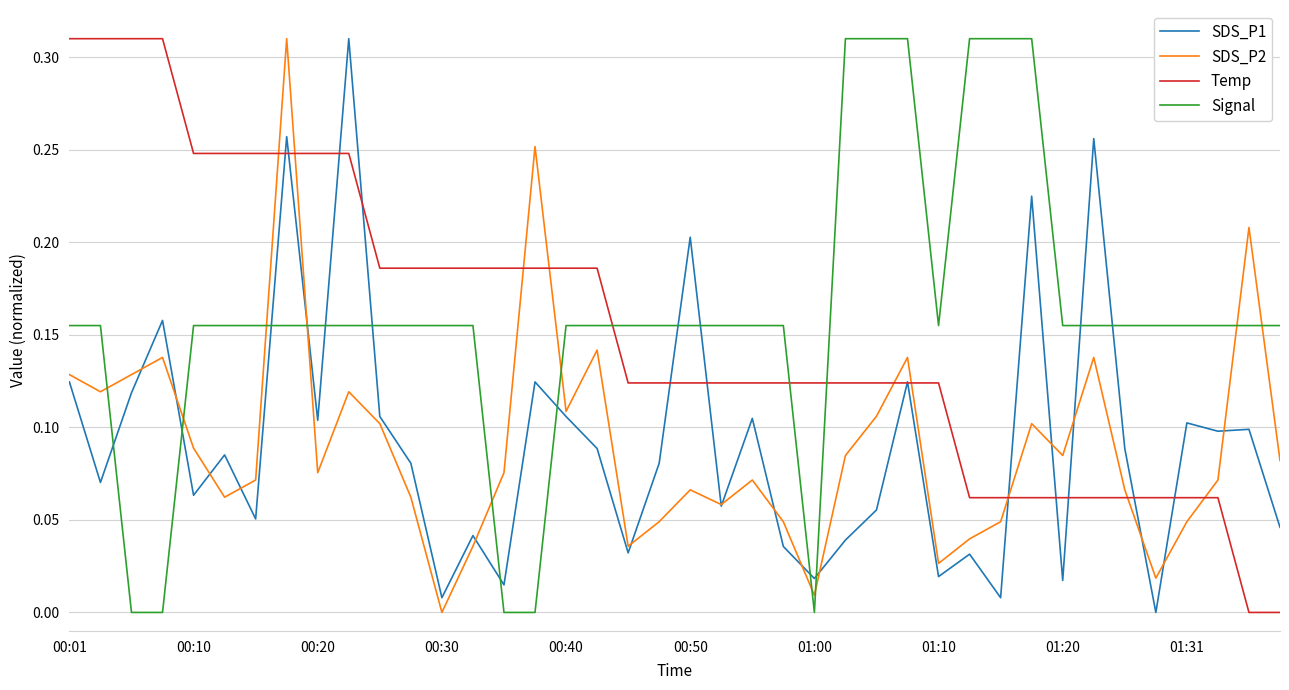

How many intersections are there between Signal and Temp?

3